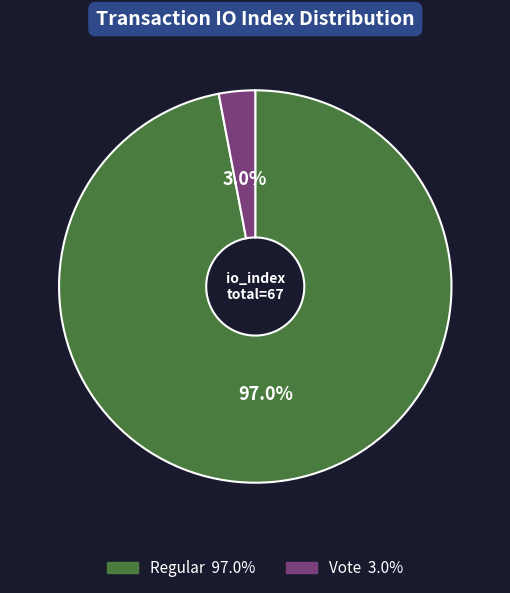

Is there a majority slice in this chart?

Yes